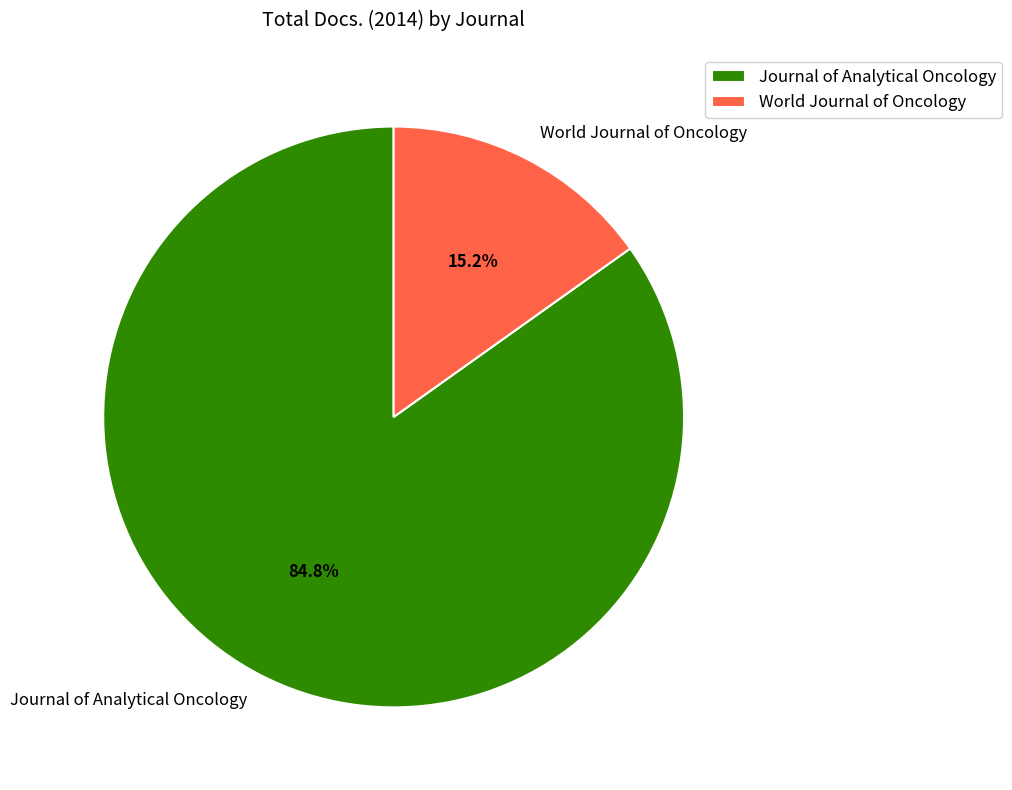

True or false: Journal of Analytical Oncology accounts for 85% of the total.

True